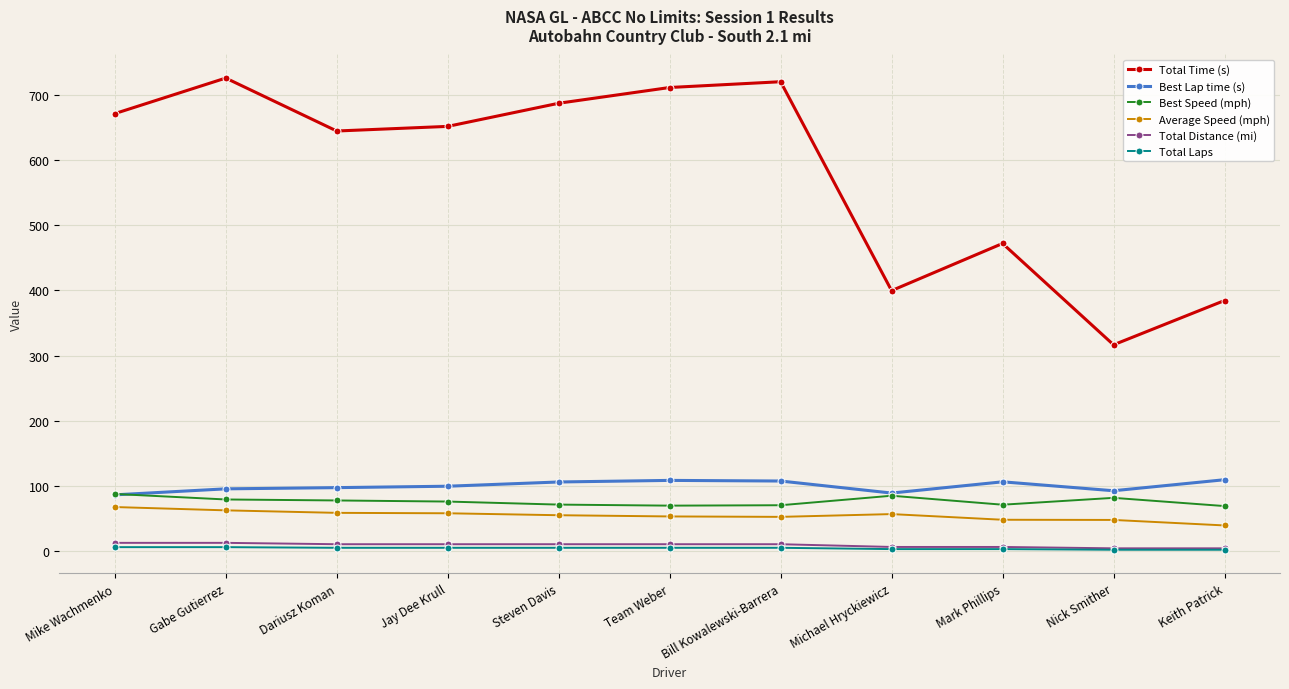

Between Bill Kowalewski-Barrera and Michael Hryckiewicz, which series saw the biggest shift?

Total Time (s)